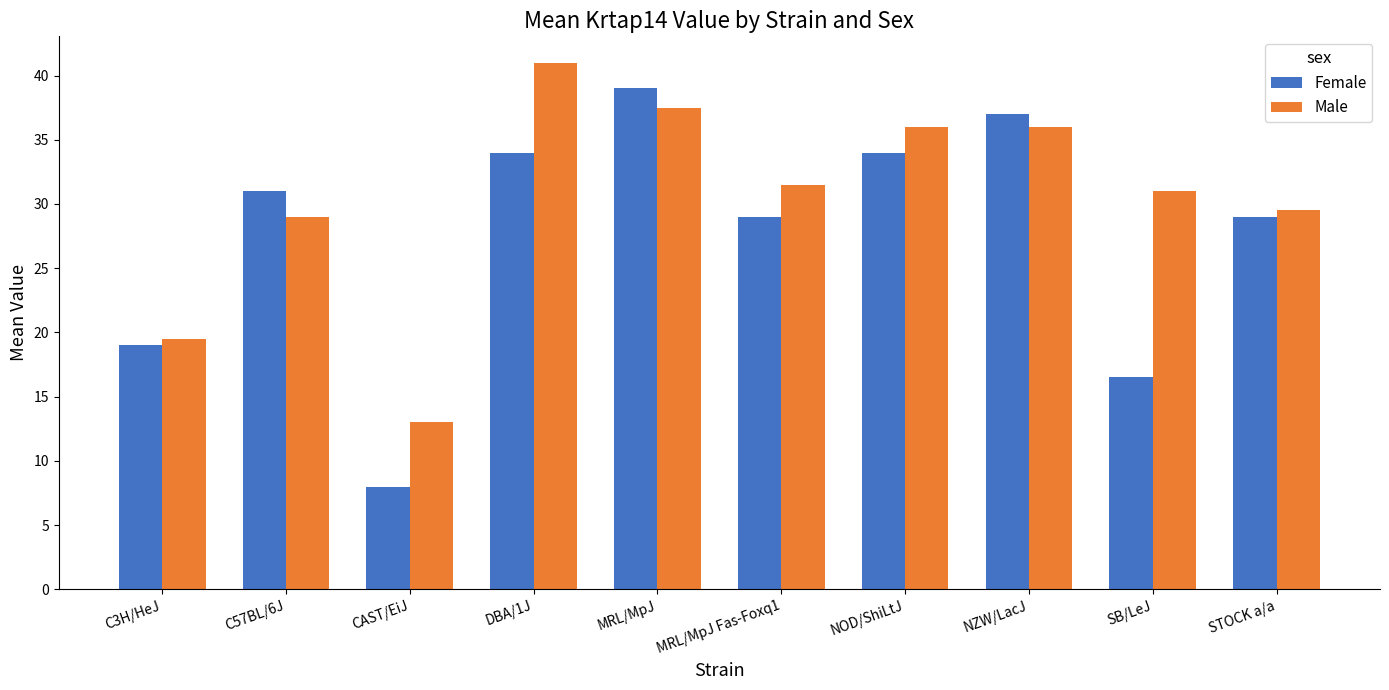

What is the spread (max minus min) of values at STOCK a/a?

0.5